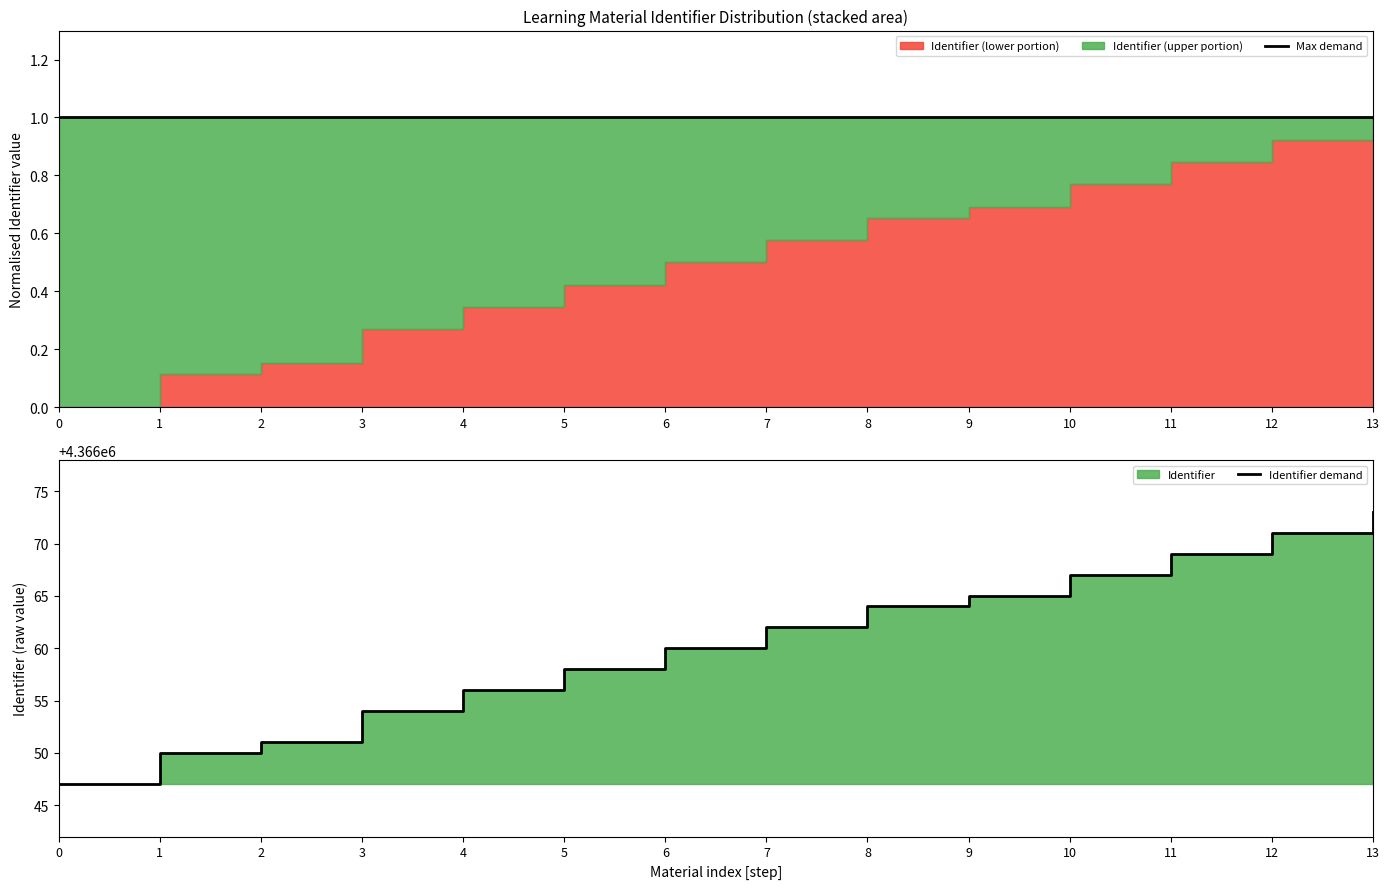

How many data points does each series have?

14